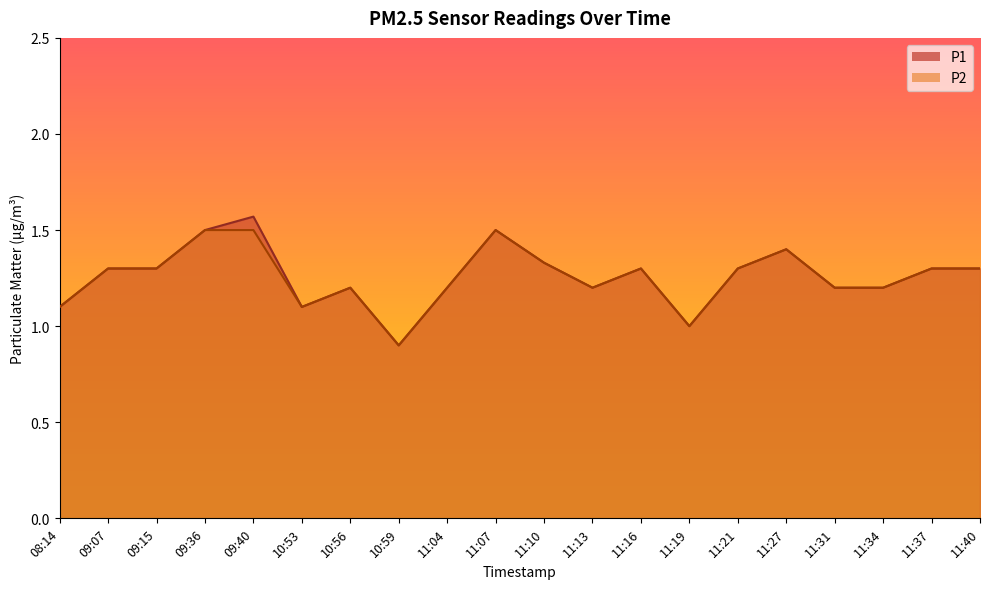

How many P1 values are between 1 and 2?

19